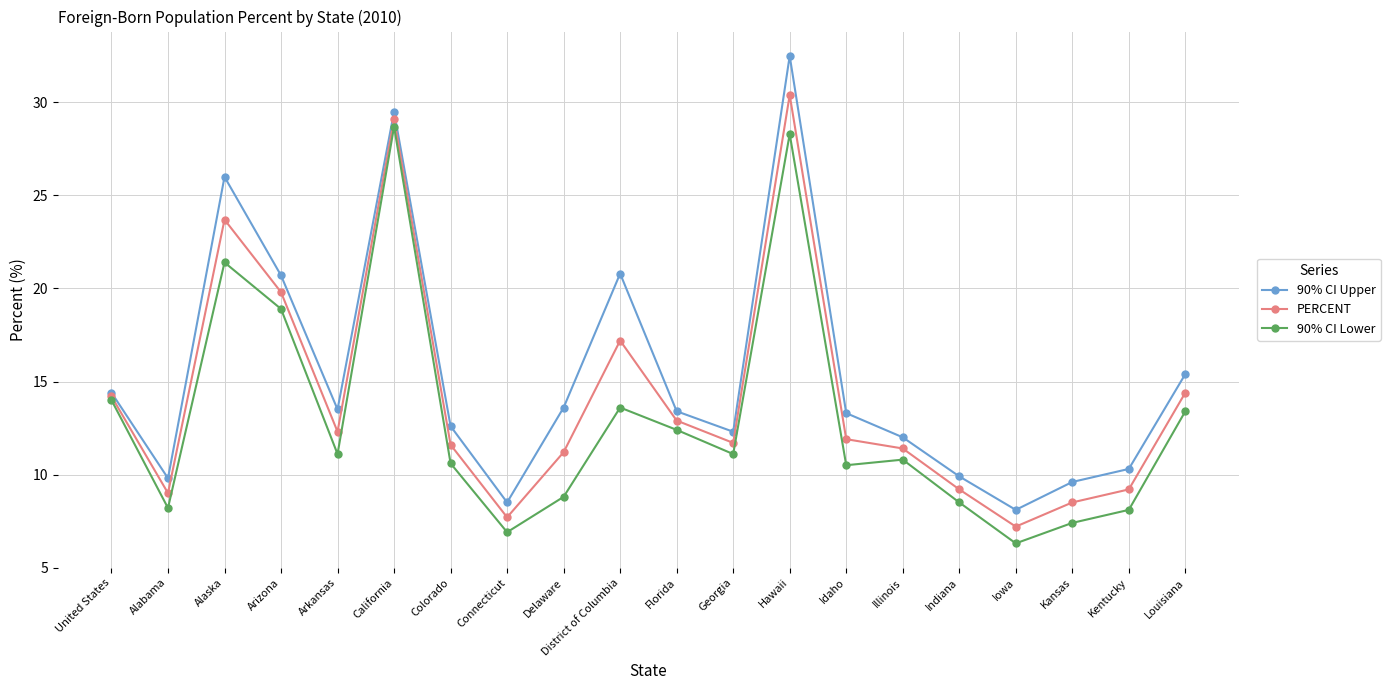

Which series has the widest spread of values?

90% CI Upper